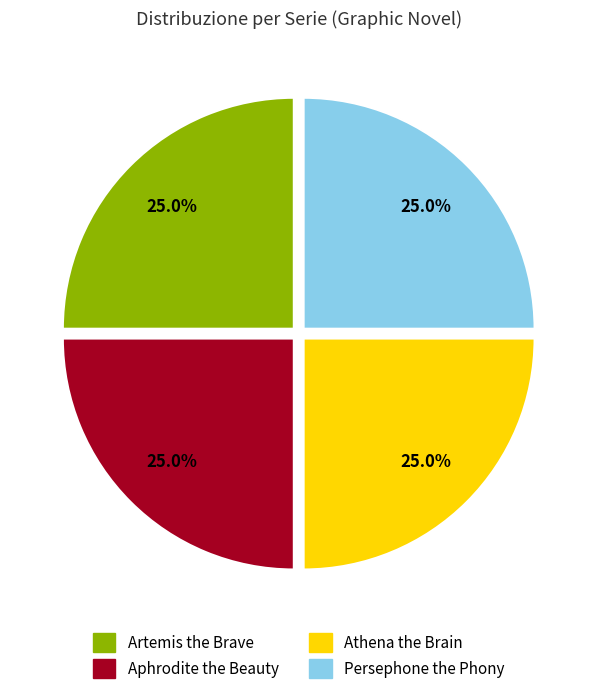

Is there any slice that represents more than half of the pie?

No